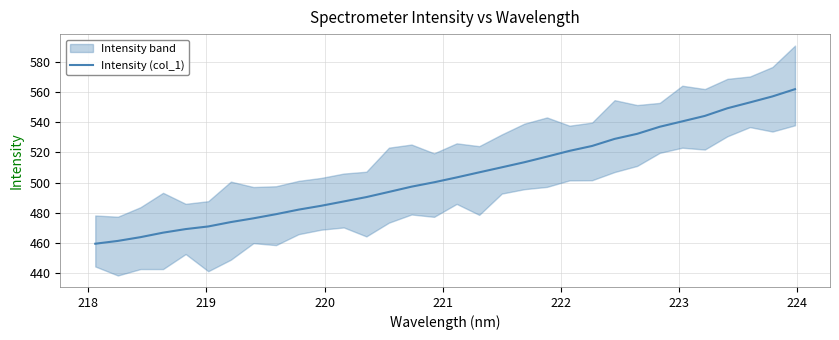

How many values exceed 503?

16